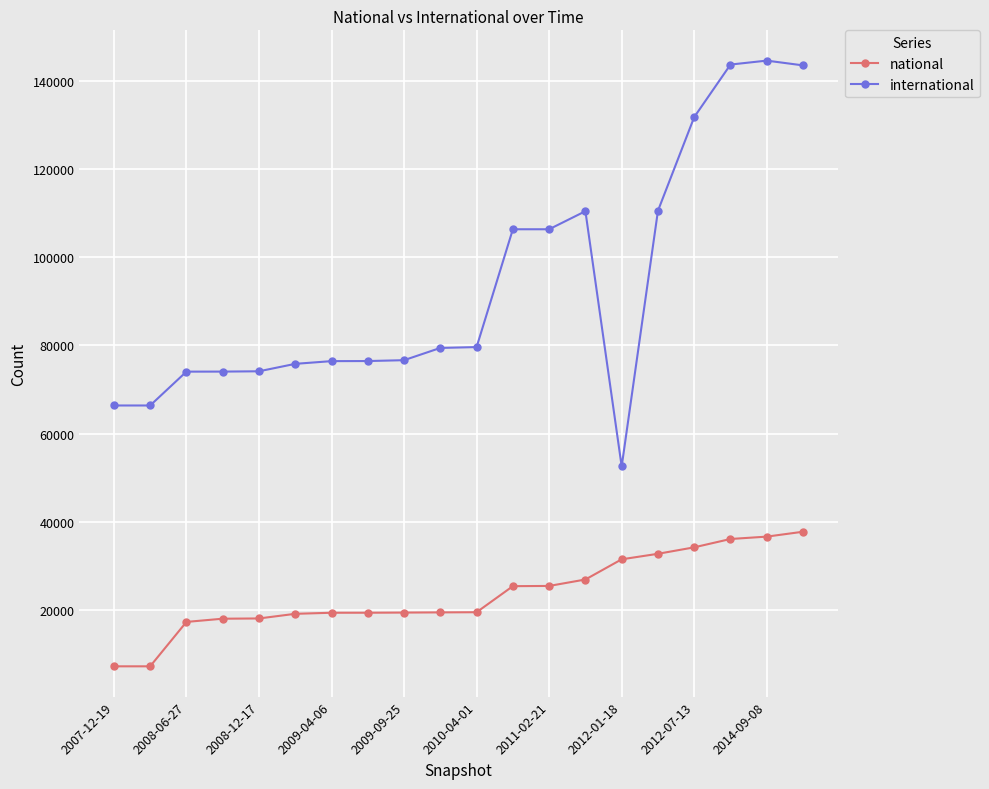

What is the value of the international point at the 18th from the left?

143716